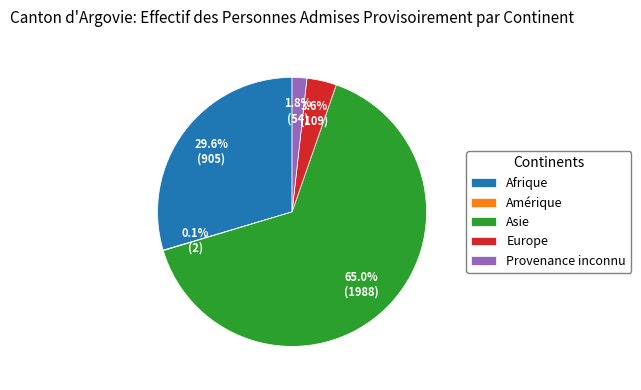

To the nearest percent, what percentage of the pie is Afrique?

30%